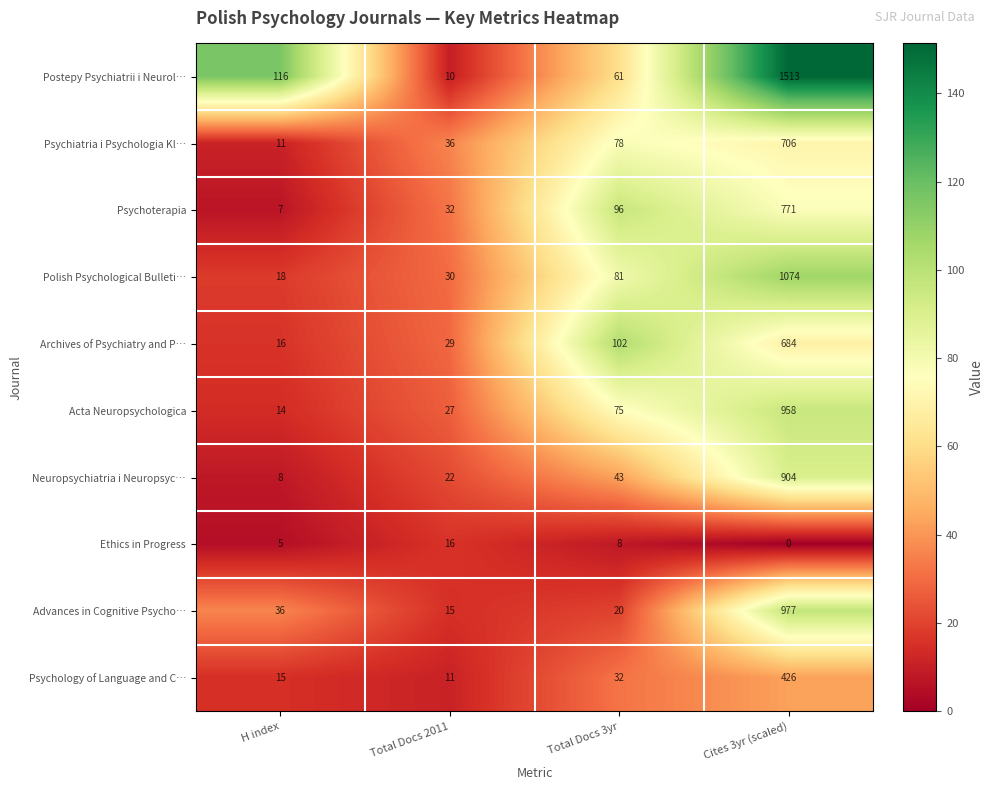

The value of Acta Neuropsychologica at H index is 25. True or false?

False